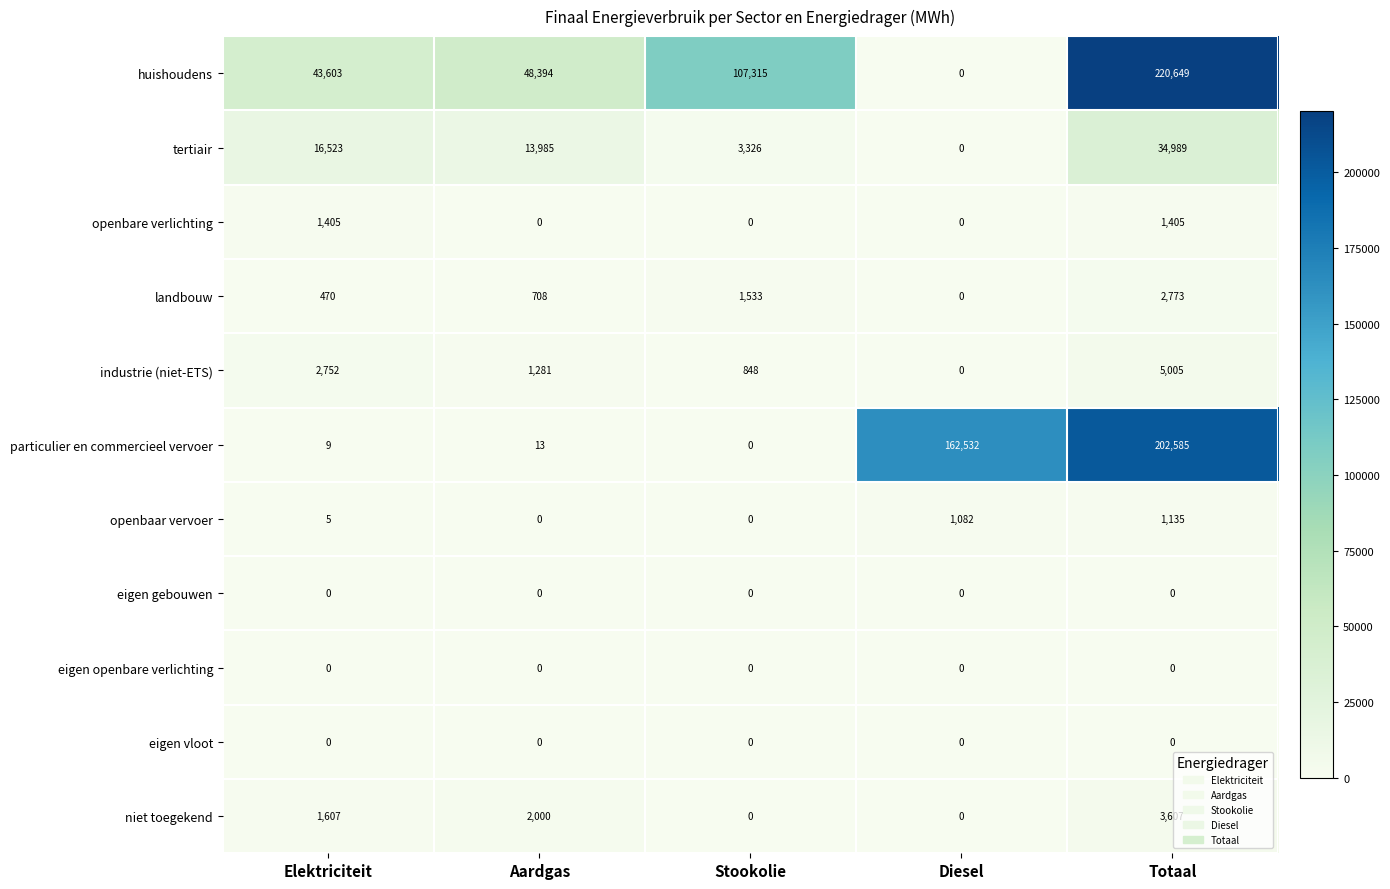

Count the number of categories in the chart.

5